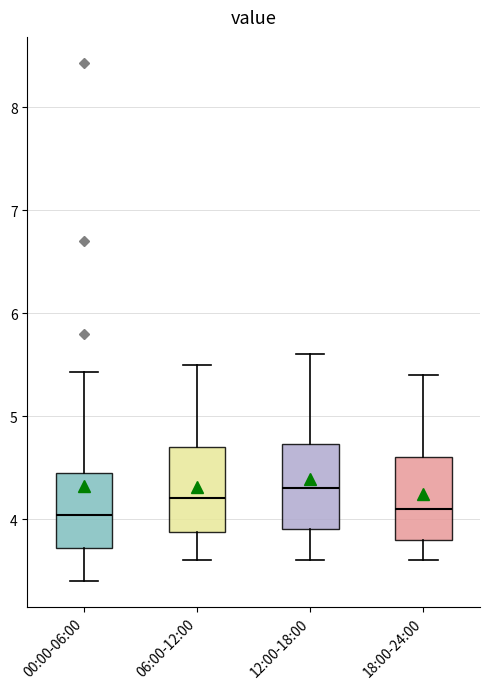

Reading left to right, read every box against the y-axis: the position of its median line, the range the box covers, and the ends of its whiskers. The values are not printed on the chart, so give them approximately, as read against the axis.

00:00-06:00: median 4.0, box 3.7 to 4.4, whiskers 3.4 to 5.4
06:00-12:00: median 4.2, box 3.9 to 4.7, whiskers 3.6 to 5.5
12:00-18:00: median 4.3, box 3.9 to 4.7, whiskers 3.6 to 5.6
18:00-24:00: median 4.1, box 3.8 to 4.6, whiskers 3.6 to 5.4